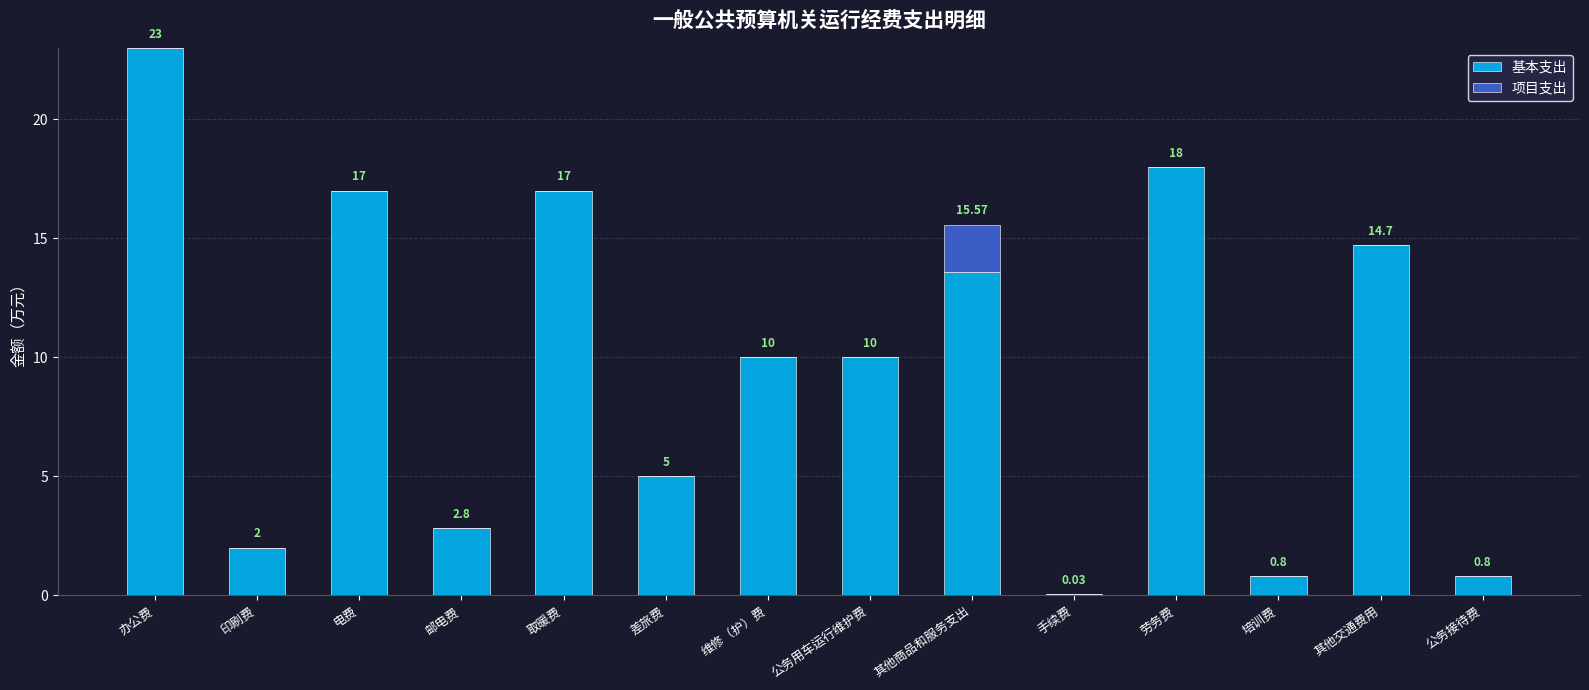

What is the total value across all series at 办公费?

23.0